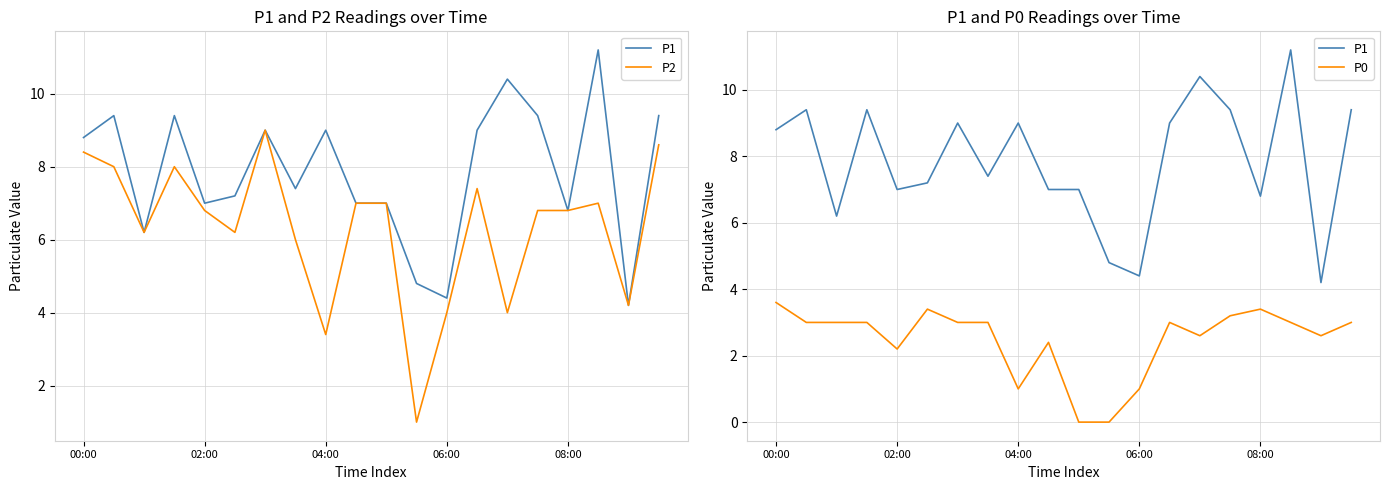

The P1 series shows 7.0 at 9. True or false?

True